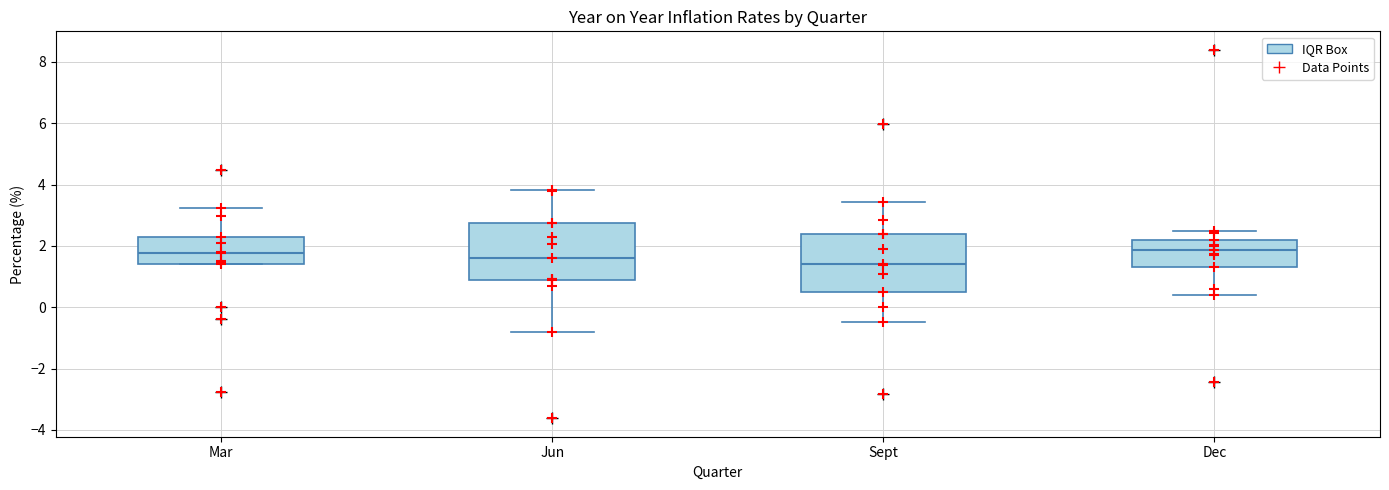

Reading left to right, read every box against the y-axis: the position of its median line, the range the box covers, and the ends of its whiskers. The values are not printed on the chart, so give them approximately, as read against the axis.

Mar: median 1.8, box 1.4 to 2.4, whiskers 1.4 to 3.2
Jun: median 1.6, box 1.0 to 2.8, whiskers -0.8 to 3.8
Sept: median 1.4, box 0.6 to 2.4, whiskers -0.4 to 3.4
Dec: median 1.8, box 1.4 to 2.2, whiskers 0.4 to 2.6